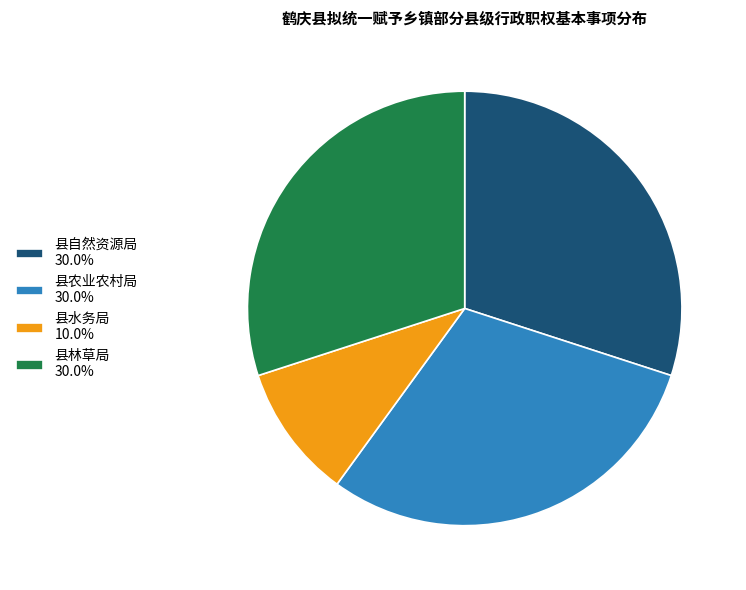

True or false: 县农业农村局 accounts for 41% of the total.

False